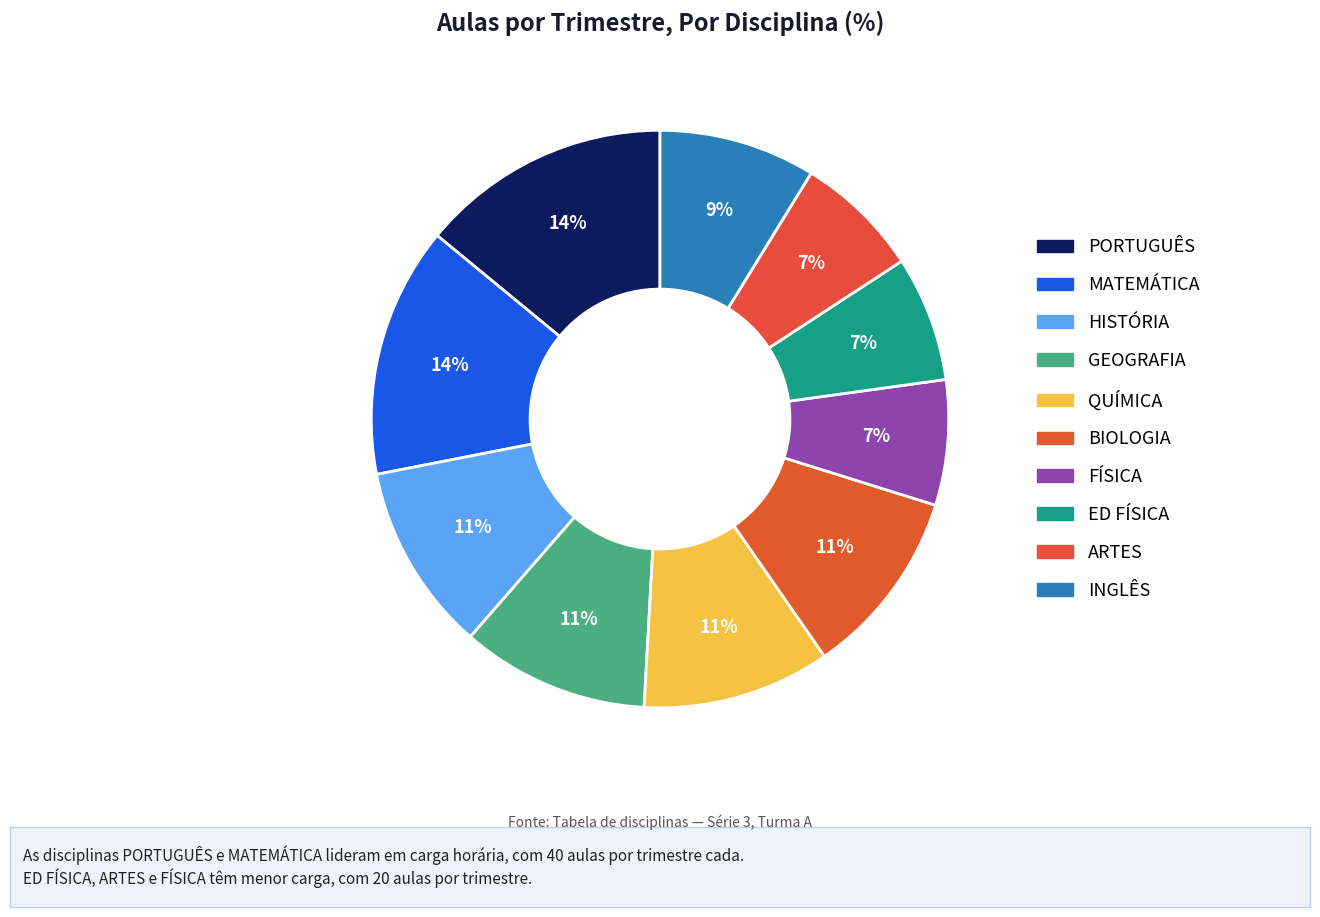

Between PORTUGUÊS and ARTES, which is larger?

PORTUGUÊS